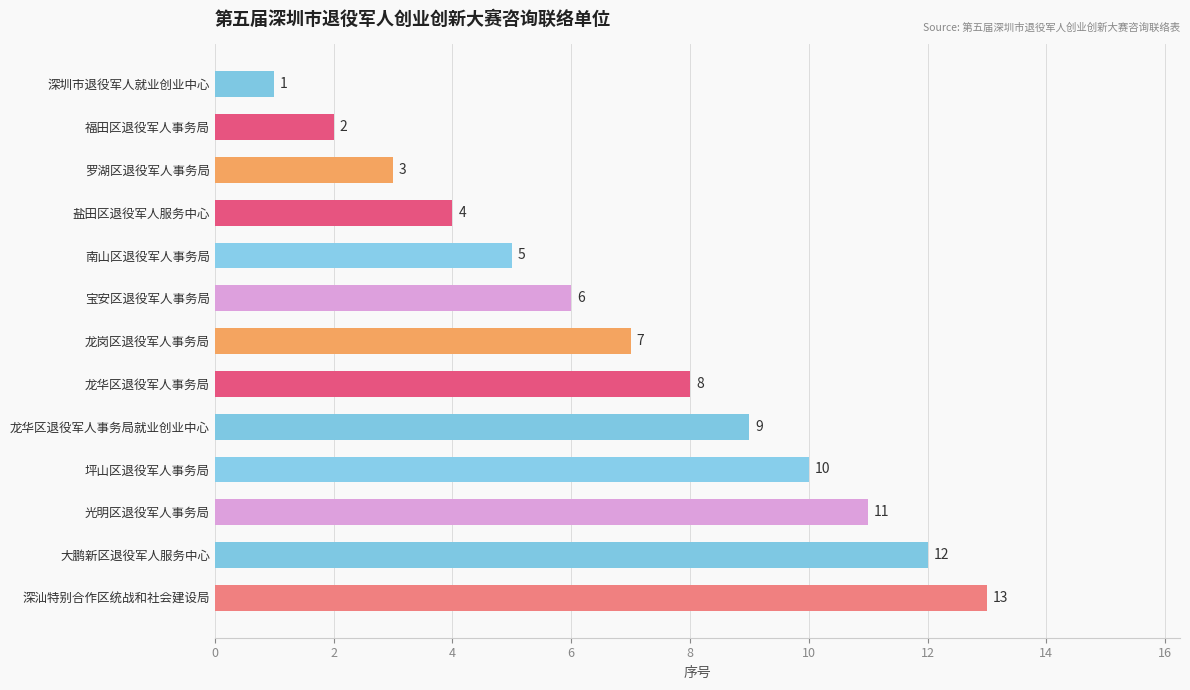

Are the bars horizontal?

Yes